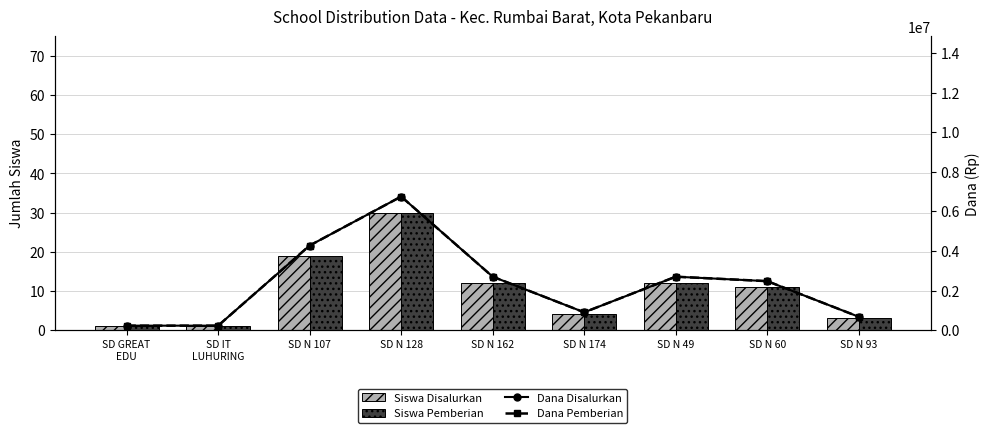

What is the difference between the maximum and minimum values in the Siswa Pemberian series?

29